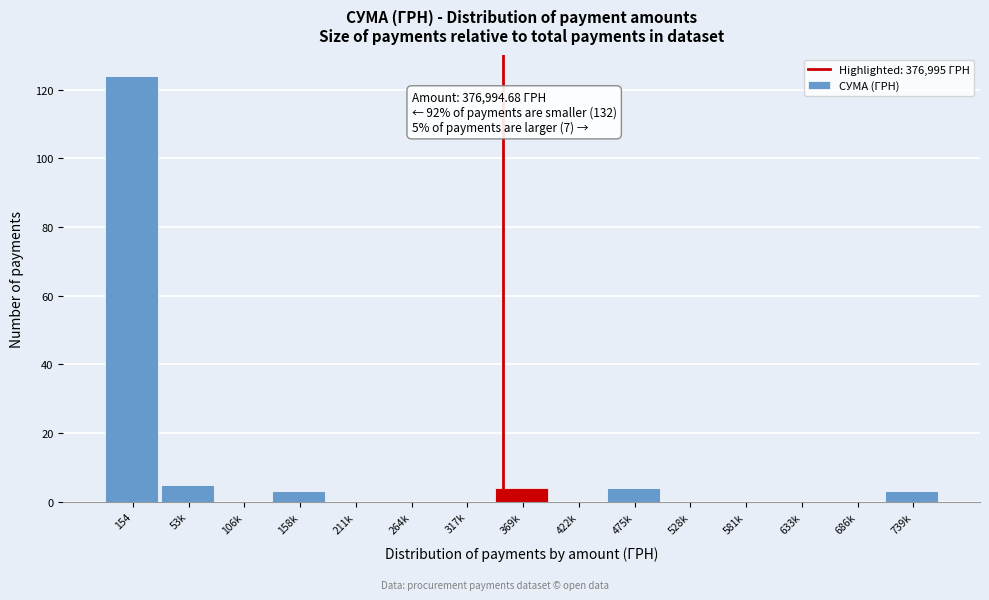

Reading left to right, transcribe all the data shown in this chart.

154=124	53k=5	106k=0	158k=3	211k=0	264k=0	317k=0	369k=4	422k=0	475k=4	528k=0	581k=0	633k=0	686k=0	739k=3